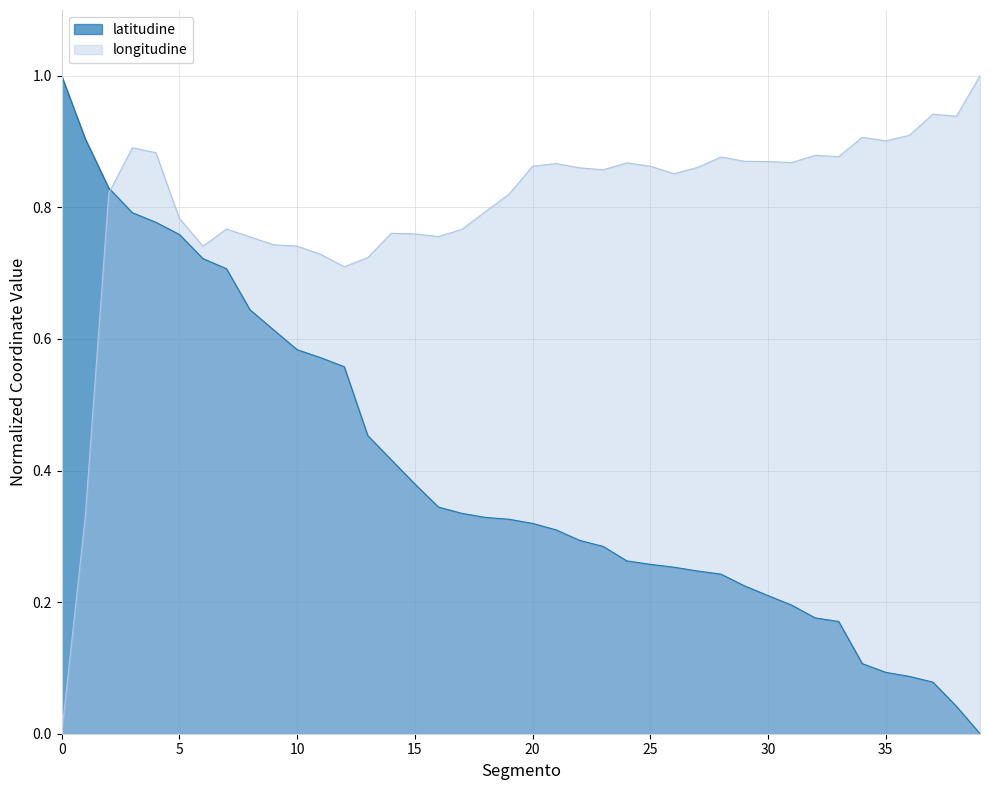

Which series changed the most between 10 and 35?

latitudine